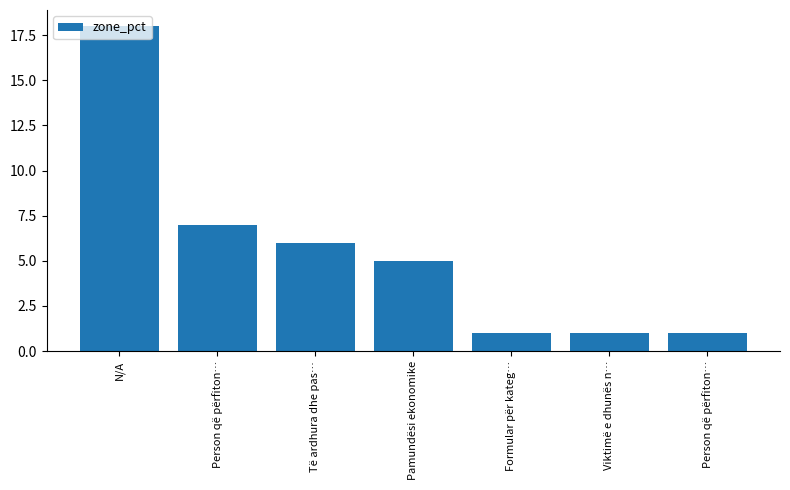

Where is the data nearest to the value 9?

Person që përfiton…